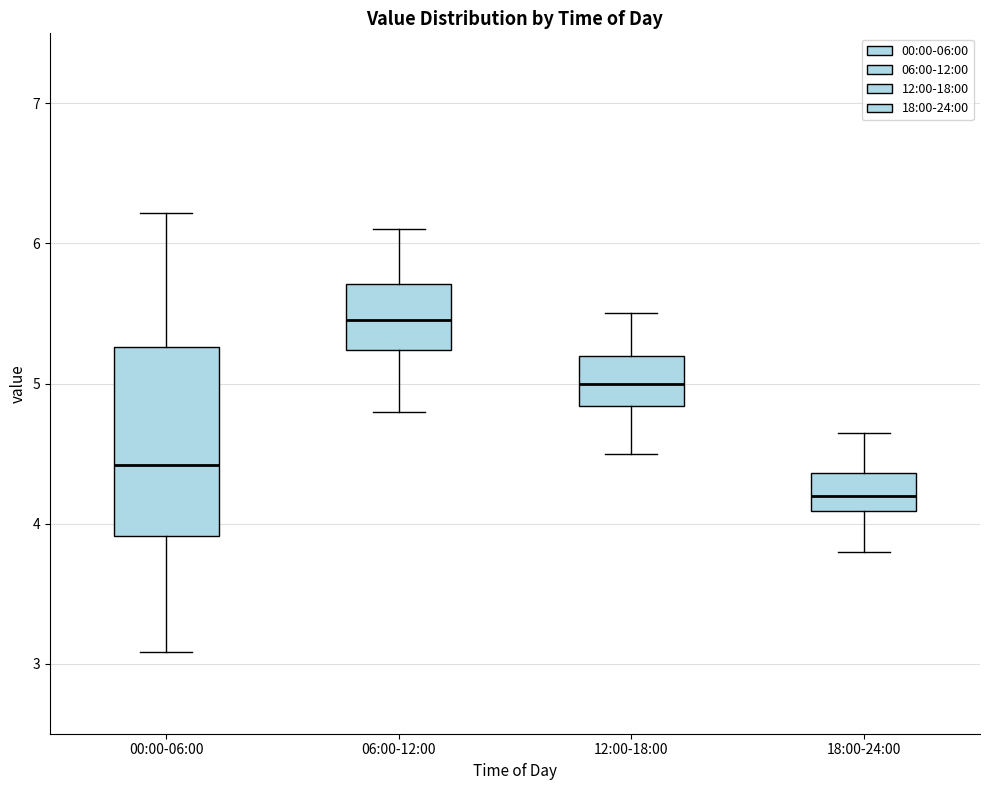

Which box has the highest median line?

06:00-12:00